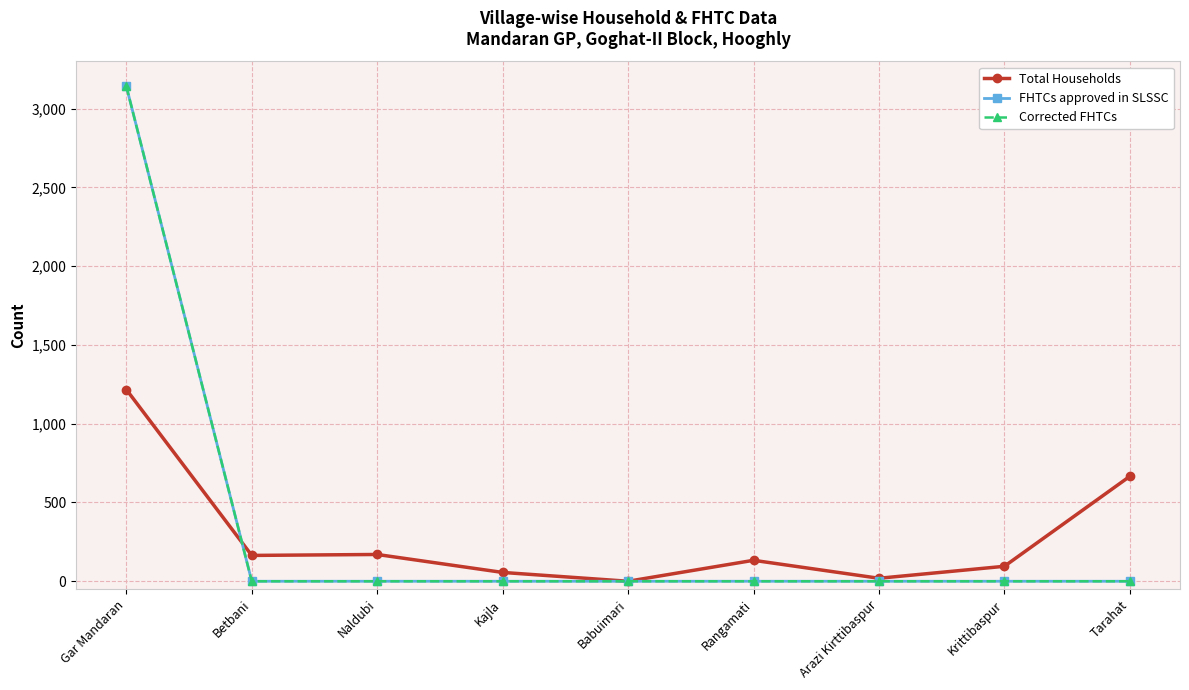

Is this an area chart (filled region under the line)?

No